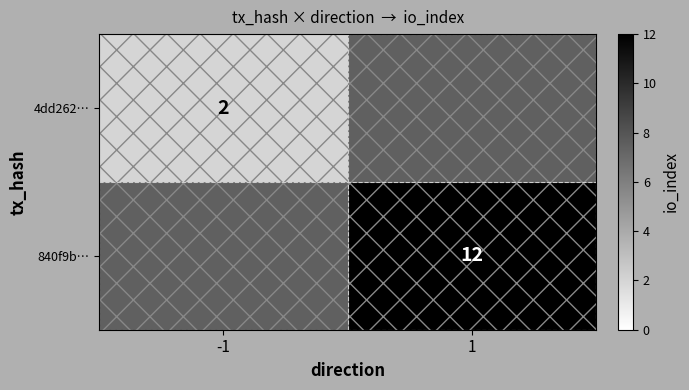

How many data points does each series have?

2